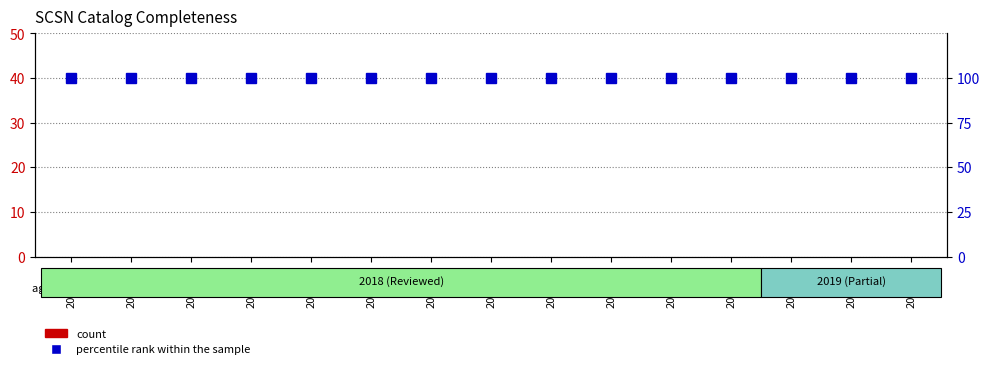

Which label corresponds to the largest value in the chart?

2018/01